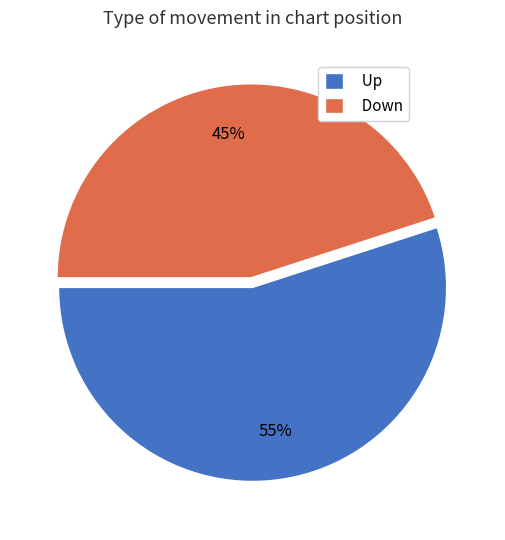

What percentage is the Down slice, to the nearest percent?

45%